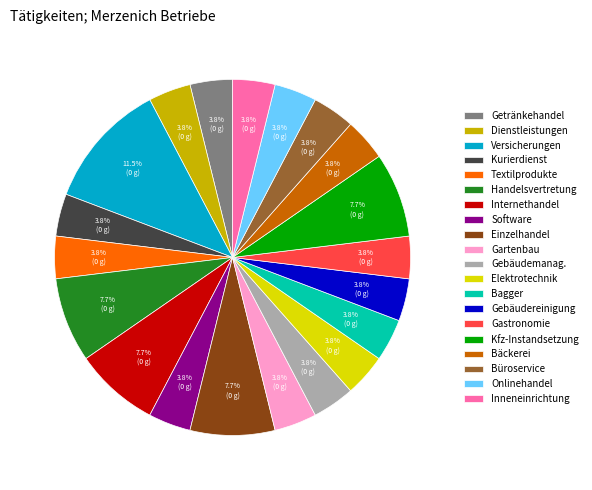

To the nearest percent, what is the average slice percentage?

5%